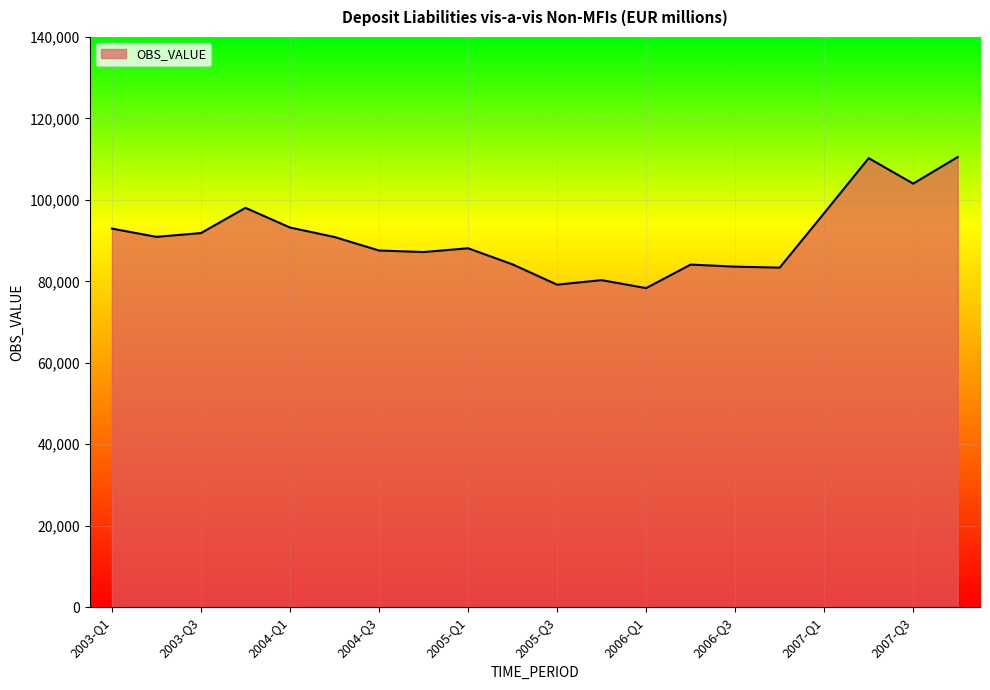

What is the minimum value shown in the chart?

78333.0